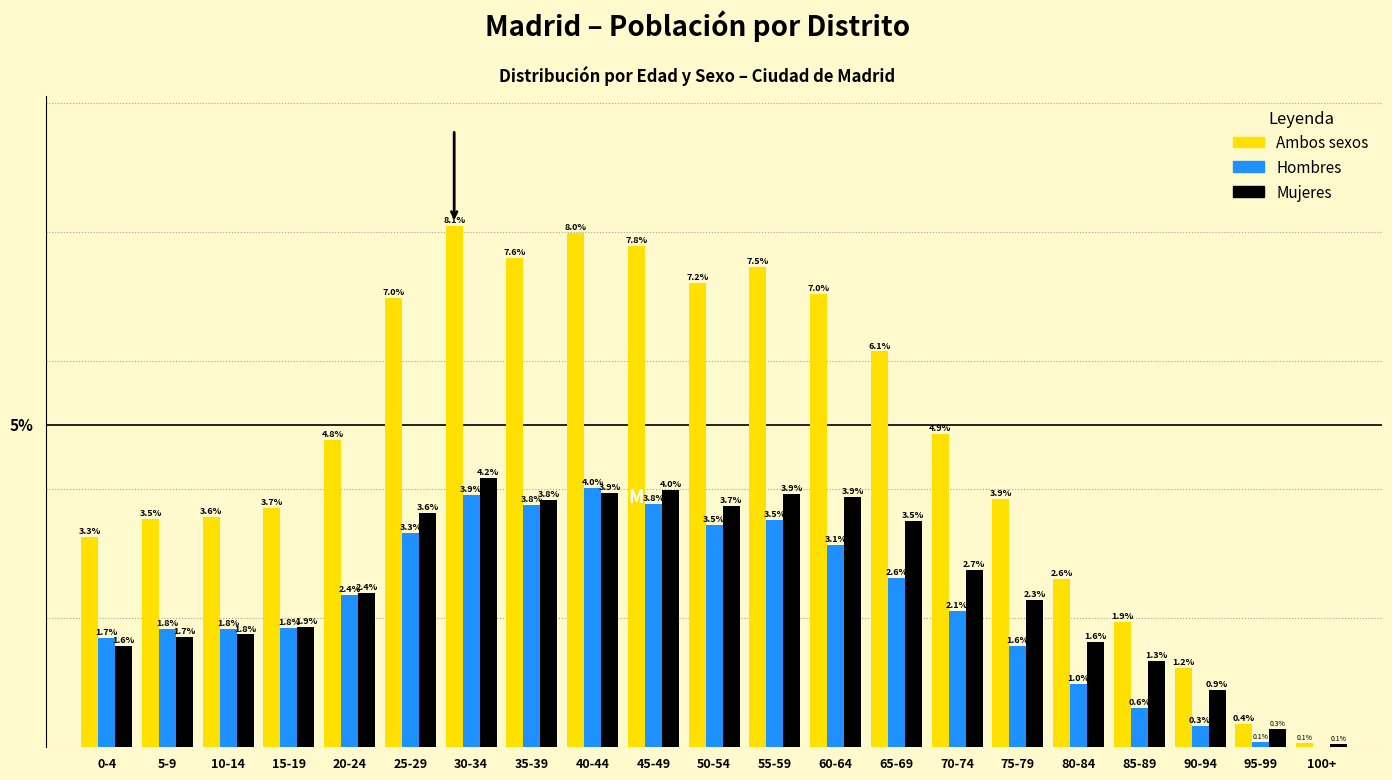

At which label does Hombres reach its peak?

40-44